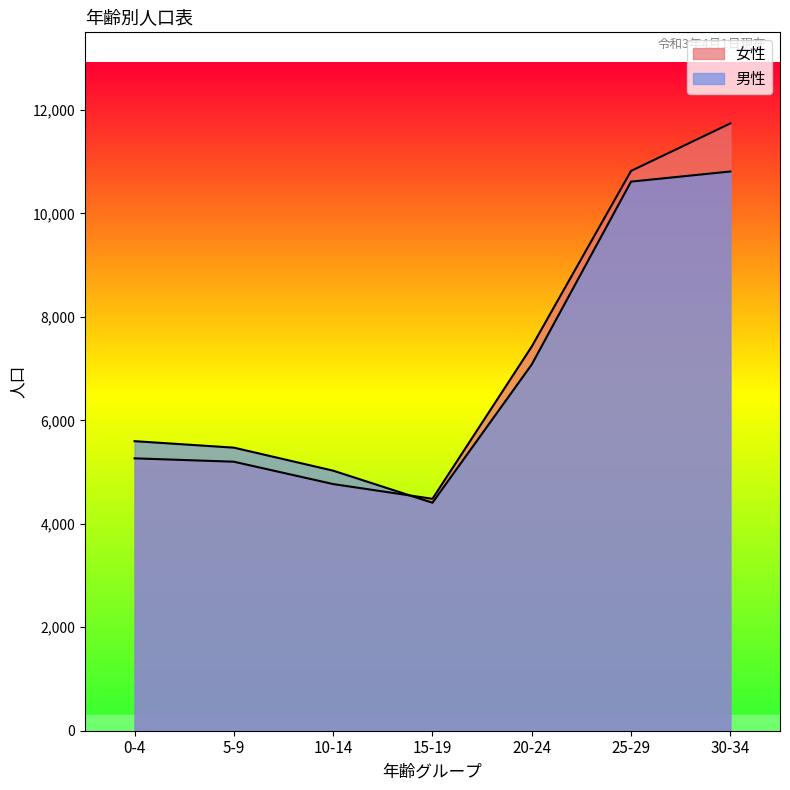

What is the label of the 5th point from the left?

20-24